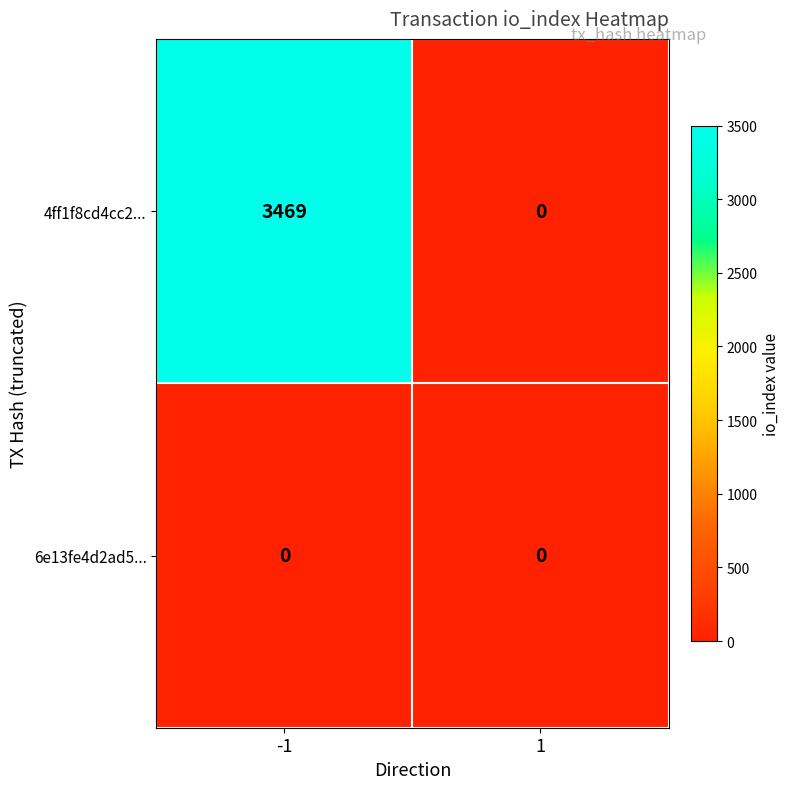

Reading left to right, transcribe all the data shown in this chart.

4ff1f8cd4cc2...: -1=3469	1=0
6e13fe4d2ad5...: -1=0	1=0